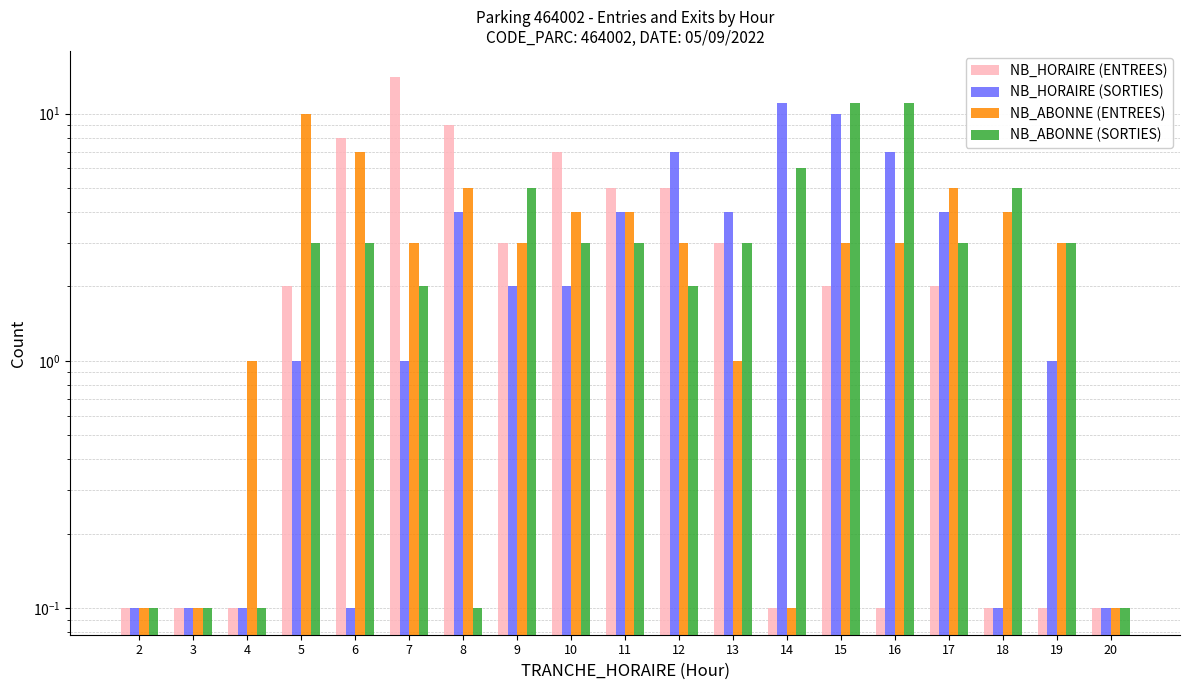

What is the highest value of the NB_ABONNE (ENTREES) series?

10.0